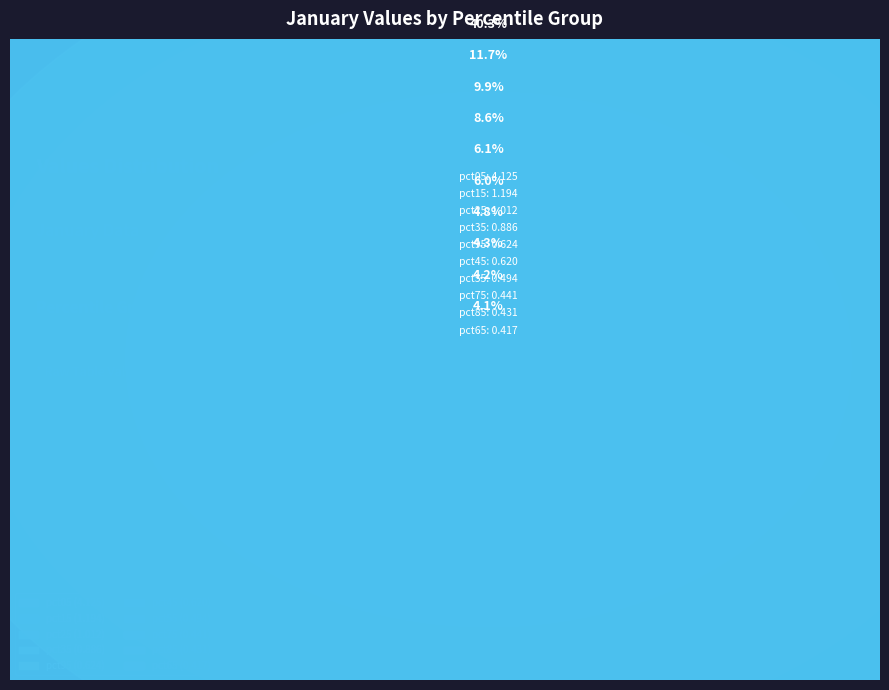

Is there a majority slice in this chart?

No